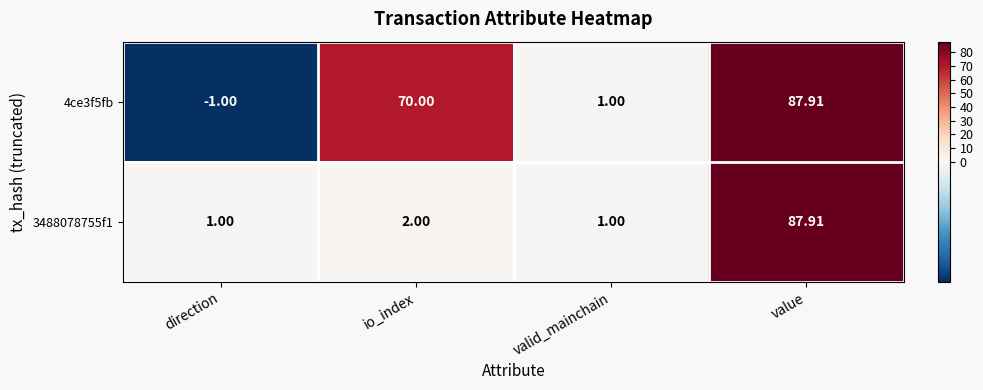

Which label corresponds to the largest value in the chart?

value